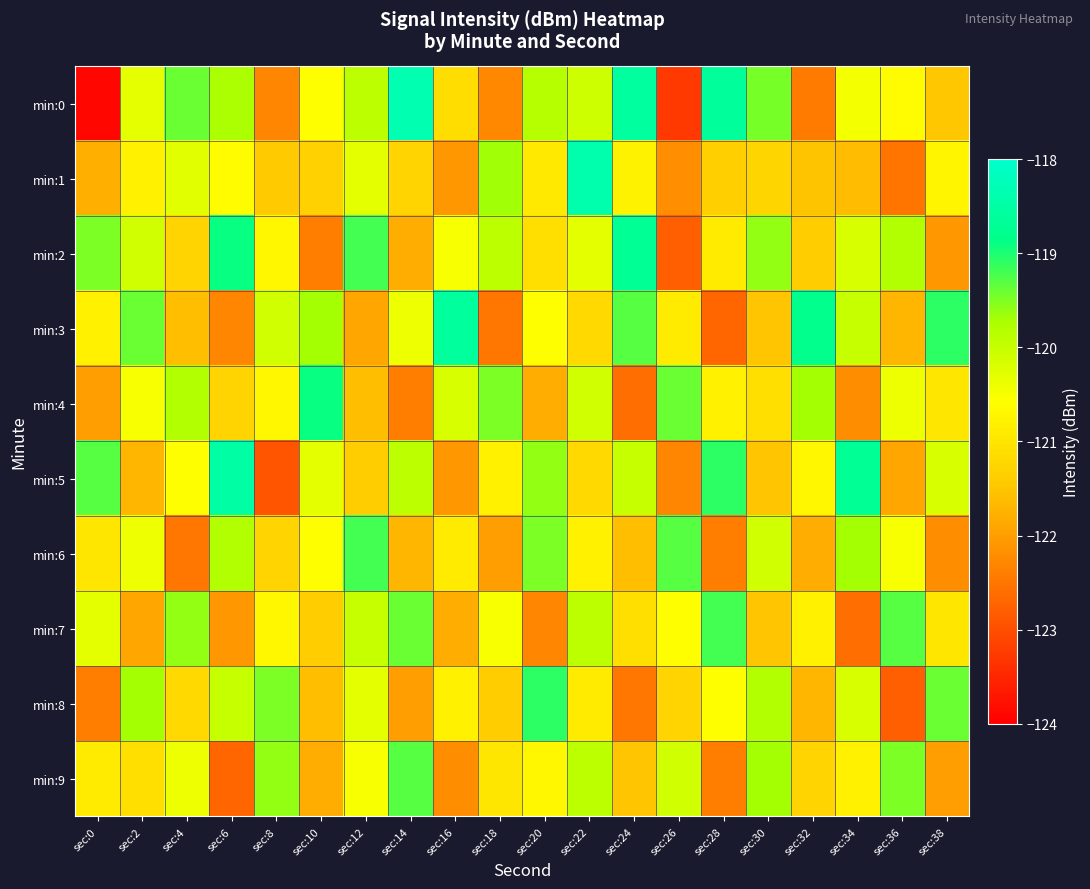

Reading left to right, transcribe all the data shown in this chart.

min:0: sec:0=-123.9	sec:2=-120.3	sec:4=-119.4	sec:6=-119.8	sec:8=-122.3	sec:10=-120.6	sec:12=-119.9	sec:14=-118.3	sec:16=-121.1	sec:18=-122.3	sec:20=-119.8	sec:22=-120.1	sec:24=-118.6	sec:26=-123.3	sec:28=-118.6	sec:30=-119.5	sec:32=-122.4	sec:34=-120.5	sec:36=-120.6	sec:38=-121.5
min:1: sec:0=-121.8	sec:2=-120.8	sec:4=-120.3	sec:6=-120.6	sec:8=-121.4	sec:10=-121.3	sec:12=-120.3	sec:14=-121.3	sec:16=-122.1	sec:18=-119.7	sec:20=-120.9	sec:22=-118.4	sec:24=-120.8	sec:26=-122.2	sec:28=-121.4	sec:30=-121.3	sec:32=-121.5	sec:34=-121.6	sec:36=-122.5	sec:38=-120.7
min:2: sec:0=-119.5	sec:2=-120.1	sec:4=-121.3	sec:6=-118.9	sec:8=-120.7	sec:10=-122.4	sec:12=-119.2	sec:14=-121.8	sec:16=-120.5	sec:18=-119.9	sec:20=-121.1	sec:22=-120.3	sec:24=-118.7	sec:26=-122.8	sec:28=-120.9	sec:30=-119.6	sec:32=-121.4	sec:34=-120.2	sec:36=-119.8	sec:38=-122.1
min:3: sec:0=-120.8	sec:2=-119.4	sec:4=-121.6	sec:6=-122.3	sec:8=-120.1	sec:10=-119.7	sec:12=-121.9	sec:14=-120.4	sec:16=-118.6	sec:18=-122.5	sec:20=-120.6	sec:22=-121.2	sec:24=-119.3	sec:26=-120.9	sec:28=-122.7	sec:30=-121.5	sec:32=-118.8	sec:34=-120.0	sec:36=-121.7	sec:38=-119.1
min:4: sec:0=-122.0	sec:2=-120.5	sec:4=-119.8	sec:6=-121.3	sec:8=-120.7	sec:10=-118.9	sec:12=-121.6	sec:14=-122.4	sec:16=-120.2	sec:18=-119.5	sec:20=-121.8	sec:22=-120.1	sec:24=-122.6	sec:26=-119.4	sec:28=-120.8	sec:30=-121.1	sec:32=-119.7	sec:34=-122.2	sec:36=-120.4	sec:38=-121.0
min:5: sec:0=-119.3	sec:2=-121.7	sec:4=-120.6	sec:6=-118.5	sec:8=-122.9	sec:10=-120.3	sec:12=-121.4	sec:14=-119.9	sec:16=-122.1	sec:18=-120.8	sec:20=-119.6	sec:22=-121.2	sec:24=-120.0	sec:26=-122.3	sec:28=-119.1	sec:30=-121.5	sec:32=-120.7	sec:34=-118.7	sec:36=-121.9	sec:38=-120.2
min:6: sec:0=-121.0	sec:2=-120.4	sec:4=-122.5	sec:6=-119.8	sec:8=-121.3	sec:10=-120.6	sec:12=-119.2	sec:14=-121.7	sec:16=-120.9	sec:18=-122.0	sec:20=-119.5	sec:22=-120.8	sec:24=-121.6	sec:26=-119.3	sec:28=-122.4	sec:30=-120.1	sec:32=-121.8	sec:34=-119.7	sec:36=-120.5	sec:38=-122.2
min:7: sec:0=-120.3	sec:2=-121.9	sec:4=-119.6	sec:6=-122.1	sec:8=-120.7	sec:10=-121.4	sec:12=-120.0	sec:14=-119.4	sec:16=-121.8	sec:18=-120.5	sec:20=-122.3	sec:22=-119.9	sec:24=-121.1	sec:26=-120.6	sec:28=-119.2	sec:30=-121.5	sec:32=-120.8	sec:34=-122.6	sec:36=-119.3	sec:38=-121.0
min:8: sec:0=-122.4	sec:2=-119.7	sec:4=-121.2	sec:6=-120.0	sec:8=-119.5	sec:10=-121.6	sec:12=-120.3	sec:14=-122.0	sec:16=-120.8	sec:18=-121.4	sec:20=-119.1	sec:22=-120.9	sec:24=-122.5	sec:26=-121.3	sec:28=-120.6	sec:30=-119.8	sec:32=-121.7	sec:34=-120.2	sec:36=-122.8	sec:38=-119.4
min:9: sec:0=-120.9	sec:2=-121.1	sec:4=-120.4	sec:6=-122.7	sec:8=-119.6	sec:10=-121.8	sec:12=-120.5	sec:14=-119.3	sec:16=-122.2	sec:18=-121.0	sec:20=-120.7	sec:22=-119.9	sec:24=-121.5	sec:26=-120.1	sec:28=-122.4	sec:30=-119.7	sec:32=-121.3	sec:34=-120.8	sec:36=-119.5	sec:38=-122.0